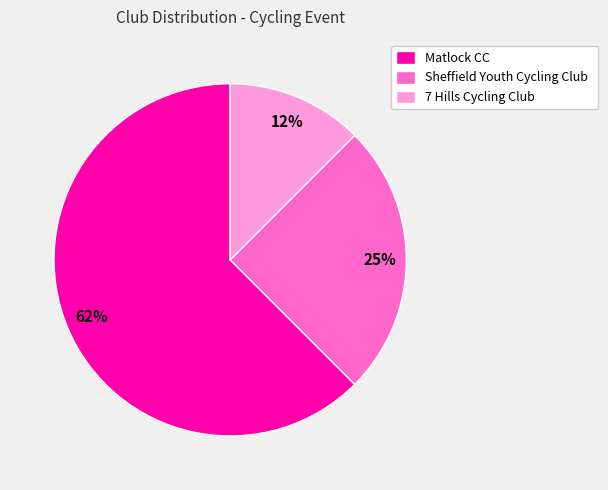

Rank the categories by value from lowest to highest.

7 Hills Cycling Club, Sheffield Youth Cycling Club, Matlock CC